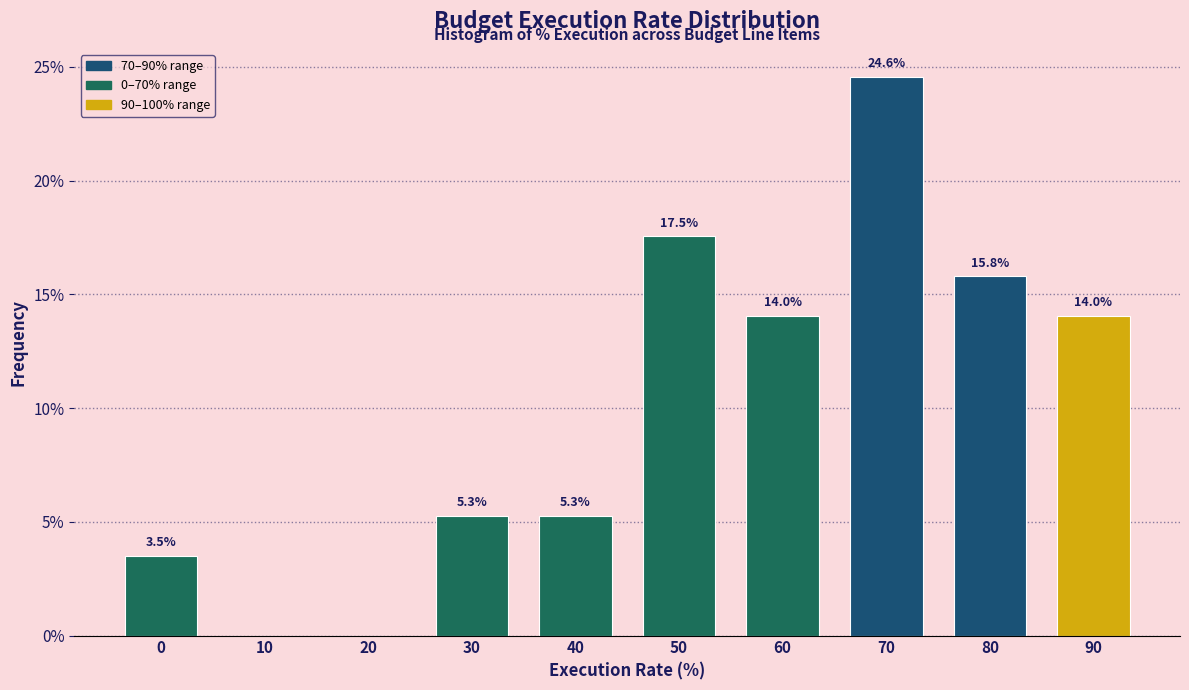

Reading left to right, extract all data points from this chart.

0=3.5	10=0.0	20=0.0	30=5.3	40=5.3	50=17.5	60=14.0	70=24.6	80=15.8	90=14.0